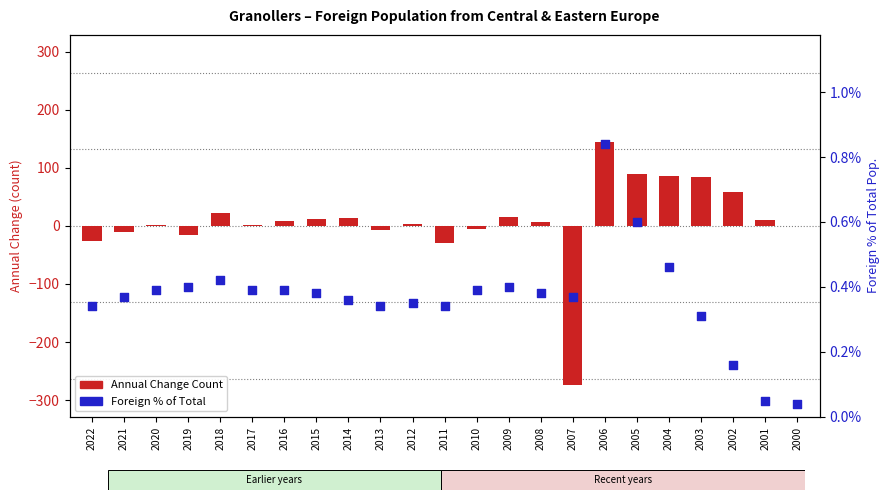

What is the total value across all series at 2007?

-273.6